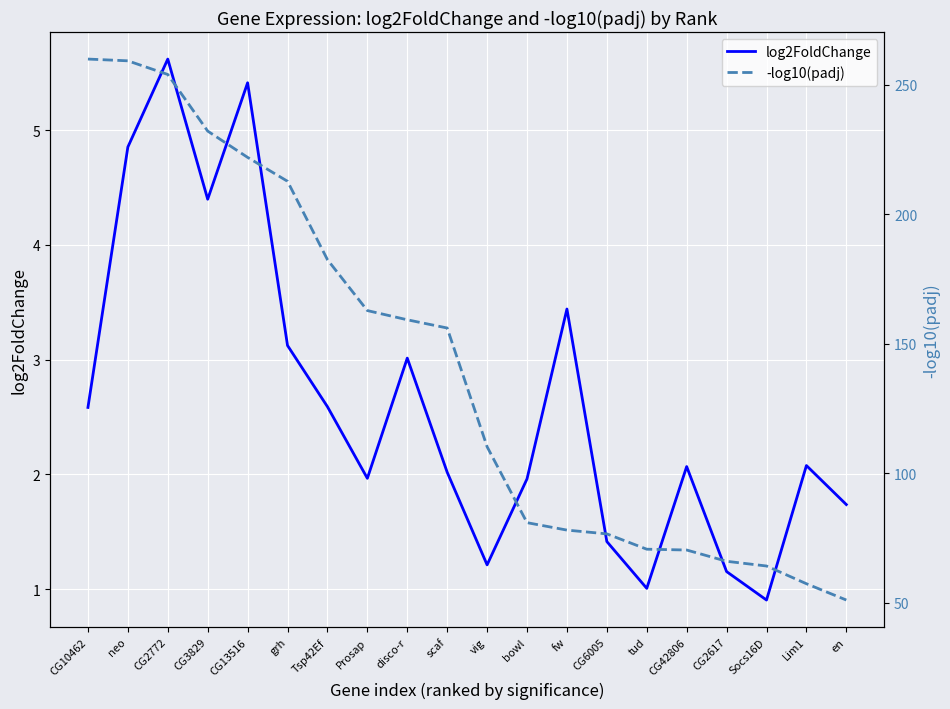

At which label does log2FoldChange first exceed 2?

CG10462